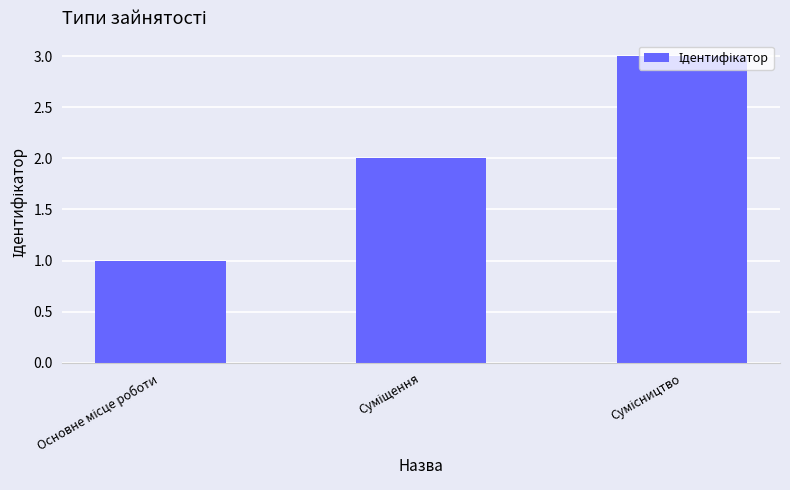

What is the sum of all values?

6